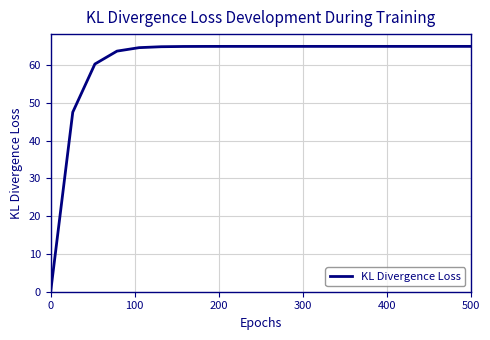

What is the difference between the maximum and minimum values?

65.0